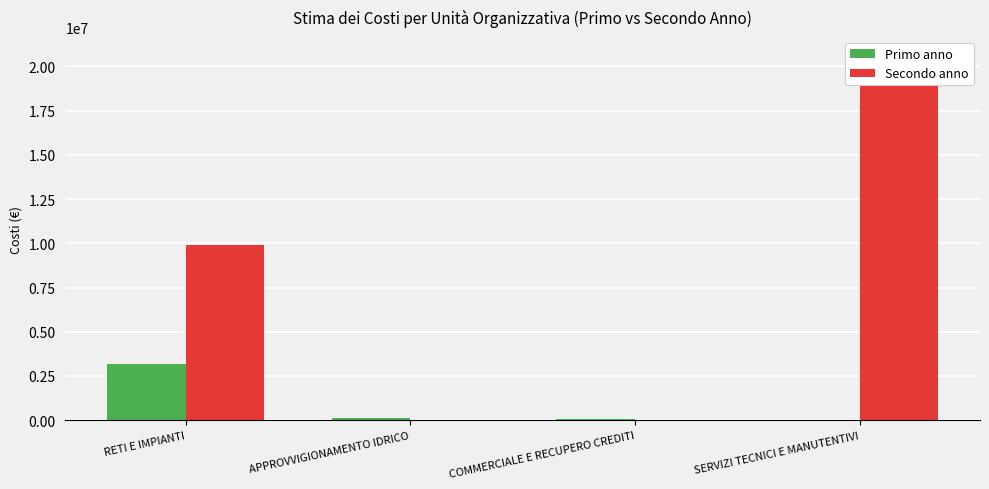

The Primo anno series shows 100000 at APPROVVIGIONAMENTO IDRICO. True or false?

True